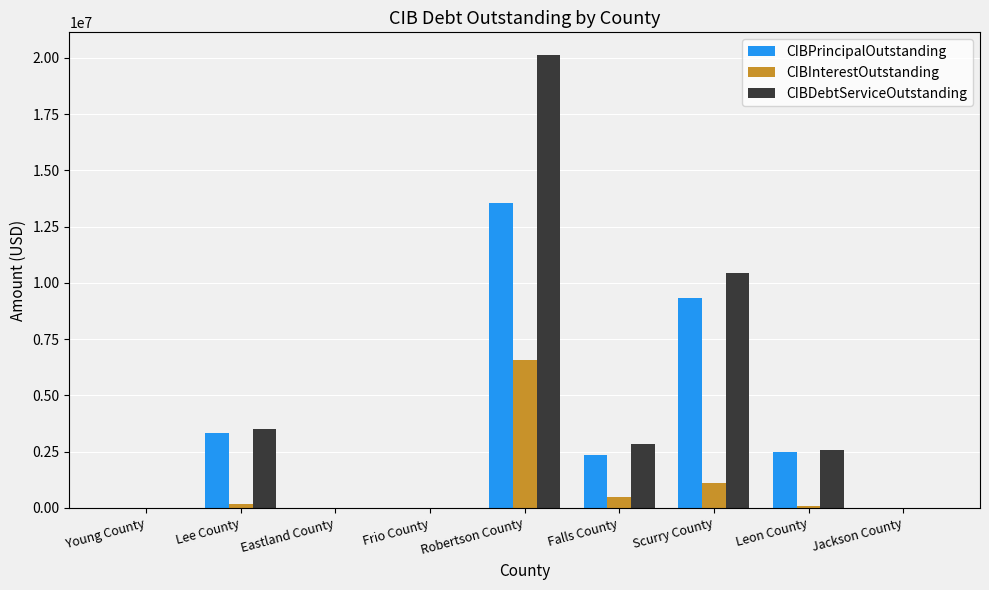

True or false: CIBInterestOutstanding has a value of 3056007.3 at Frio County.

False